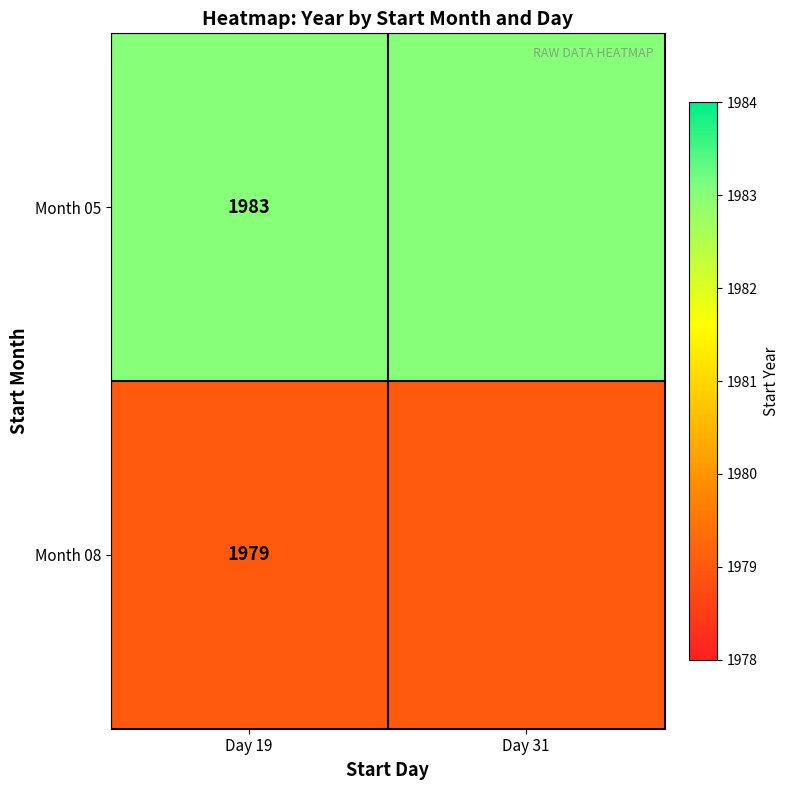

What is the minimum value shown in the chart?

1979